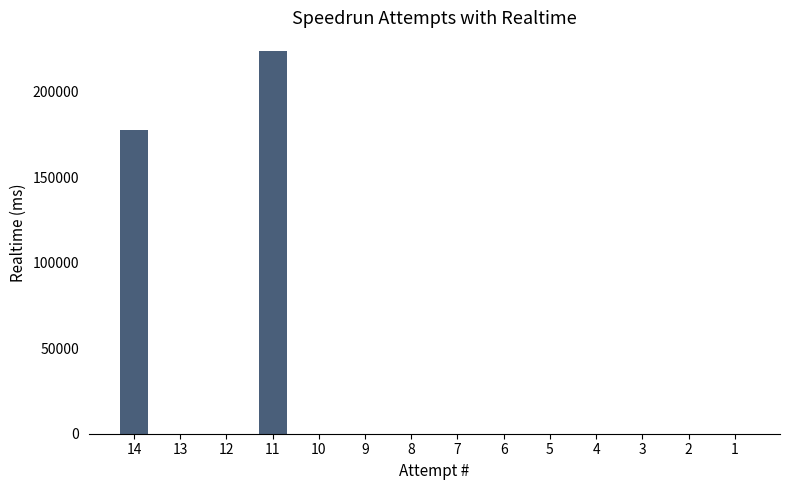

Where is the data nearest to the value 111840?

14